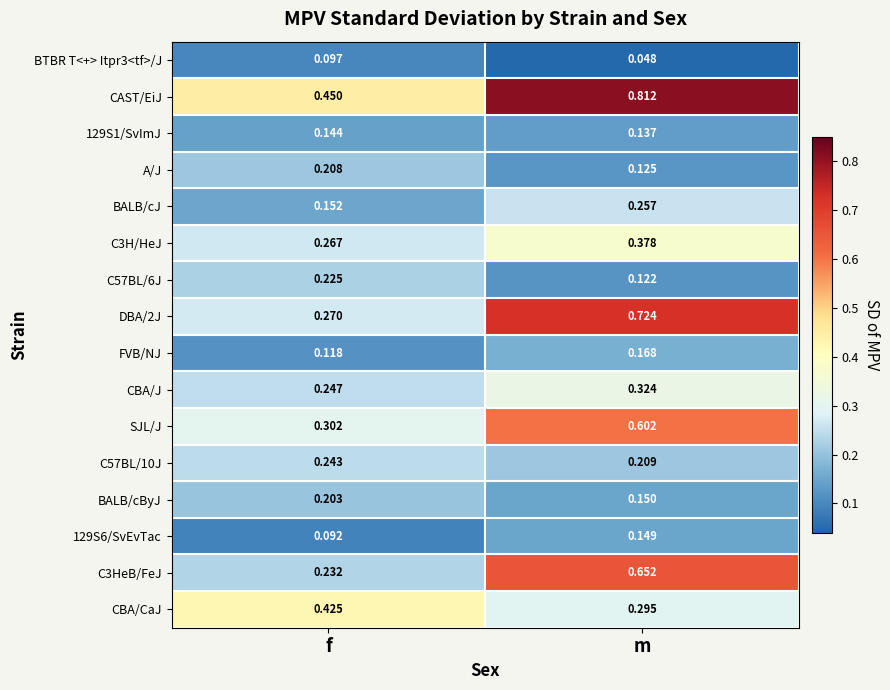

At which category is the sum across all series the highest?

m